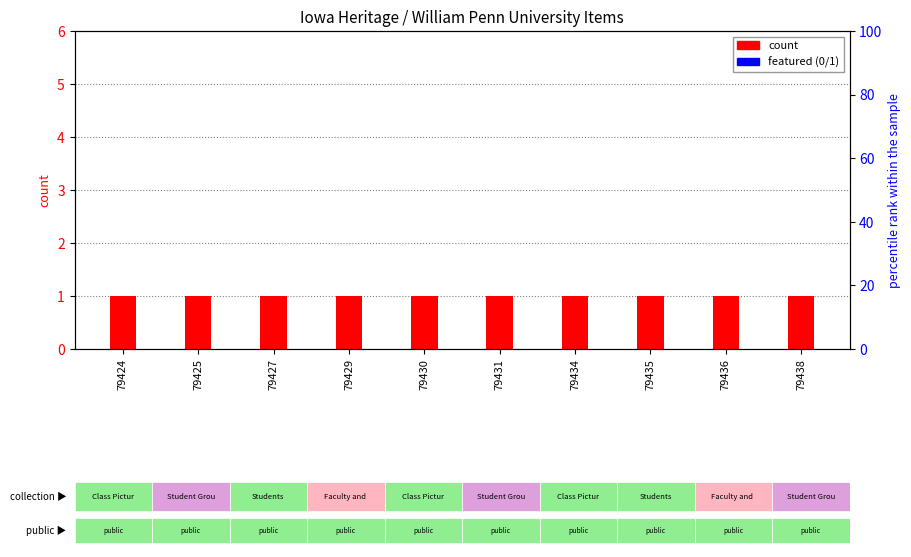

At how many categories does at least one series exceed 0?

10